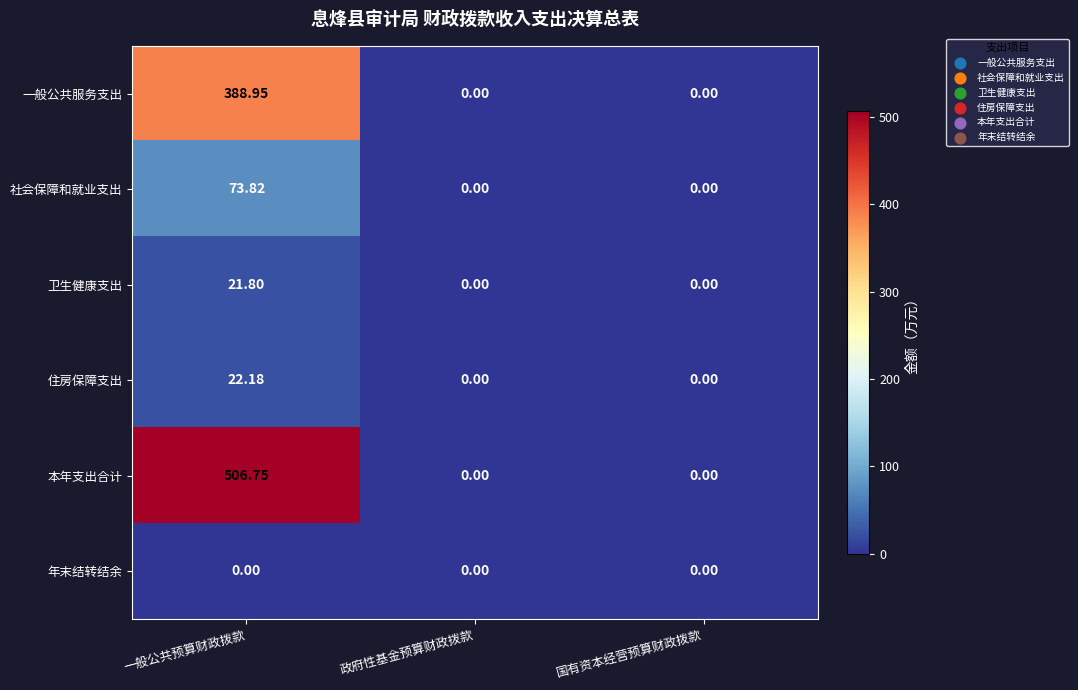

Rank the series by their maximum value, from highest to lowest.

本年支出合计, 一般公共服务支出, 社会保障和就业支出, 住房保障支出, 卫生健康支出, 年末结转结余